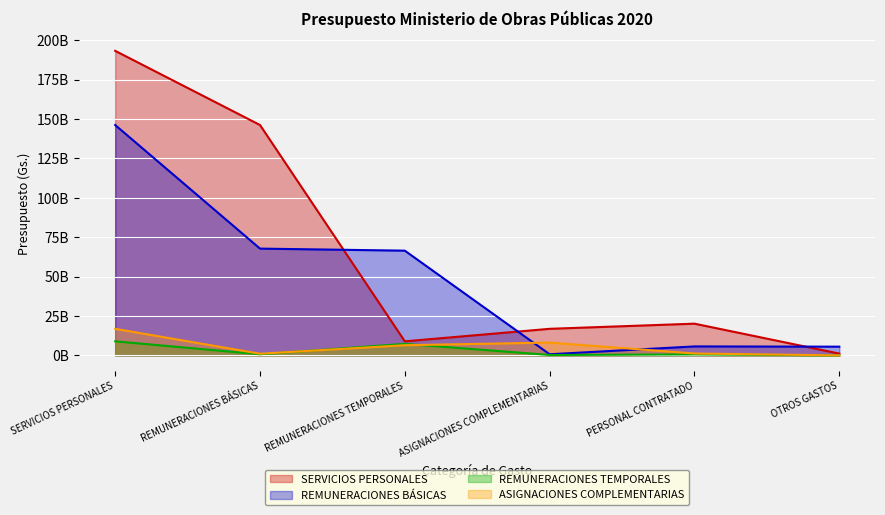

List the series in order of their peak value, highest first.

SERVICIOS PERSONALES, REMUNERACIONES BÁSICAS, ASIGNACIONES COMPLEMENTARIAS, REMUNERACIONES TEMPORALES